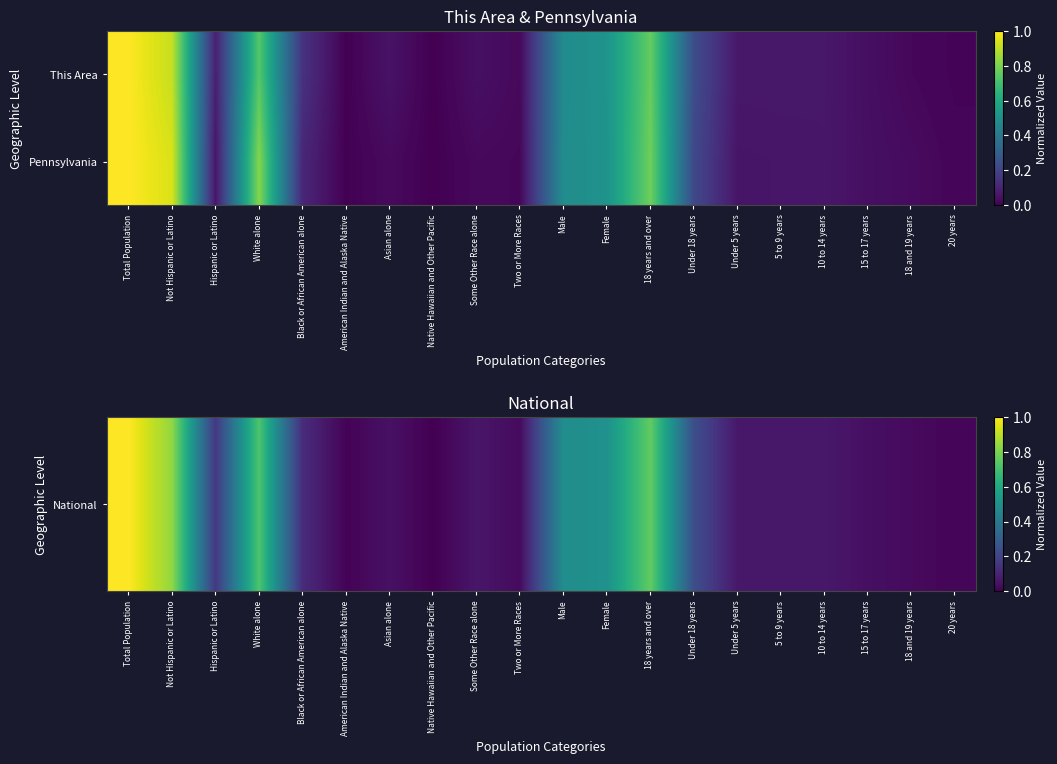

At how many categories does at least one series exceed 0?

19